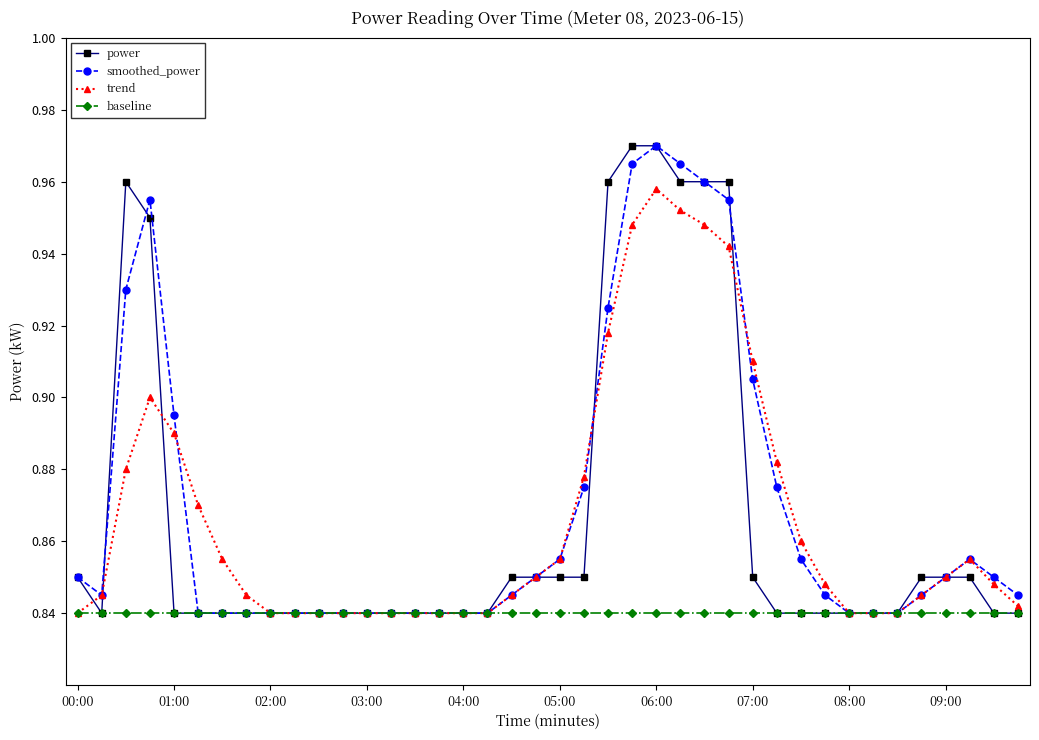

True or false: smoothed_power has more than 1 interior local peaks.

True